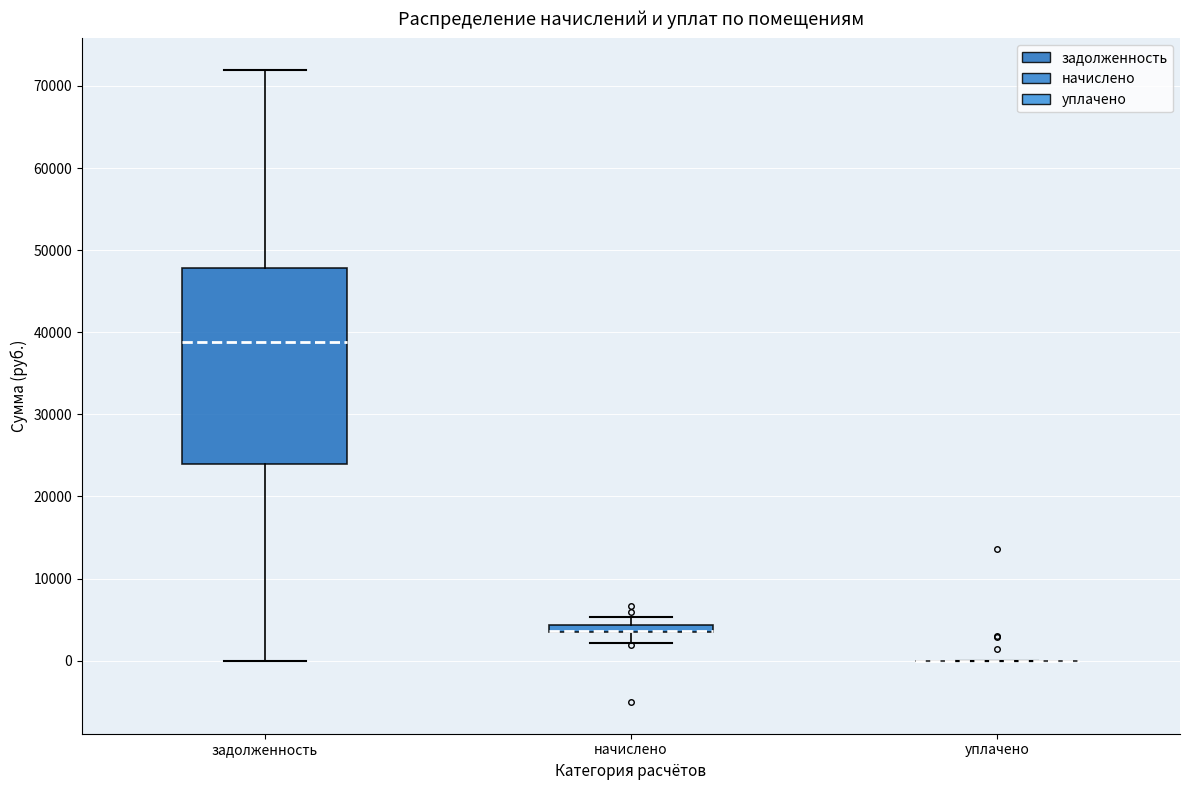

Where does the upper whisker of the box for задолженность end on the y-axis? The values are not printed on the chart, so give them approximately, as read against the axis.

72000